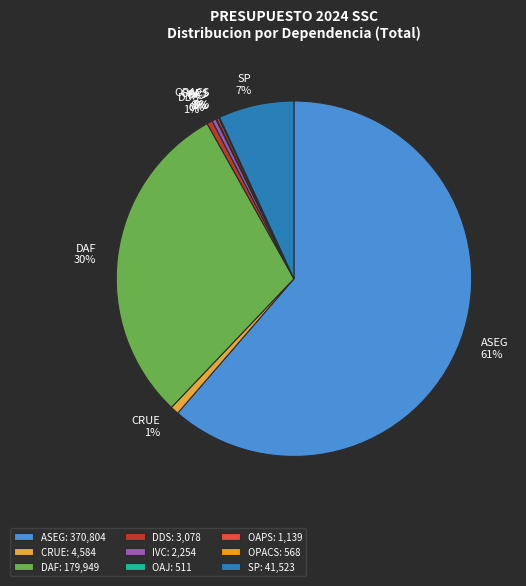

To the nearest percent, what percentage of the pie is CRUE?

1%